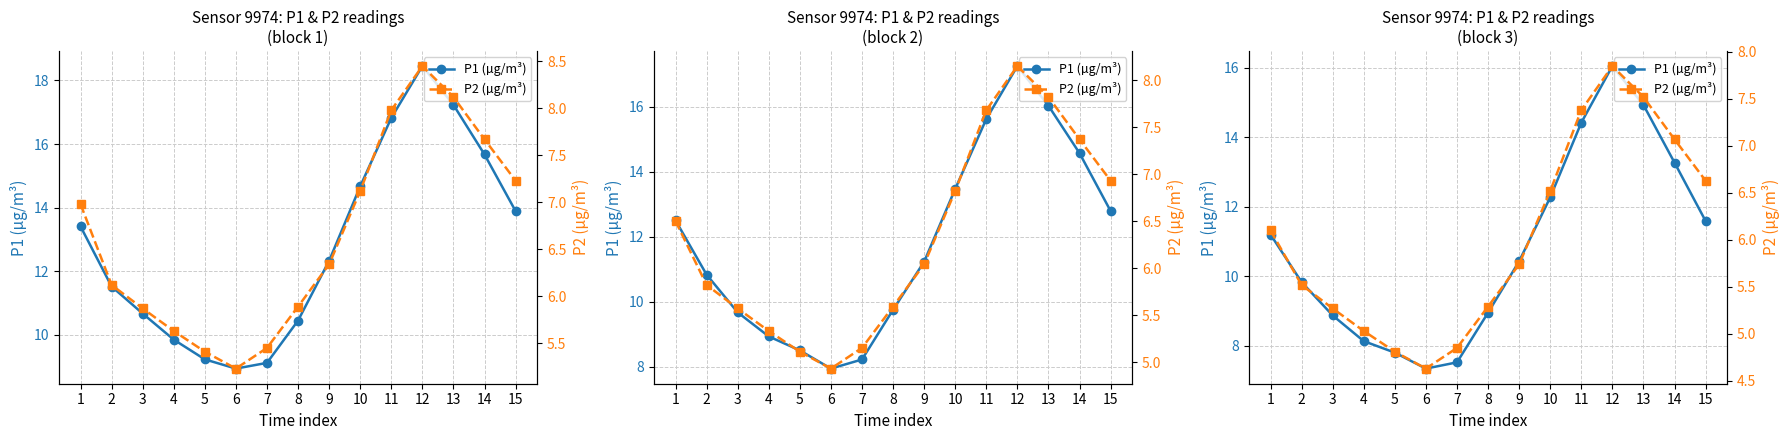

Rank the series at 12 from lowest to highest value.

P2 (µg/m³), P1 (µg/m³)